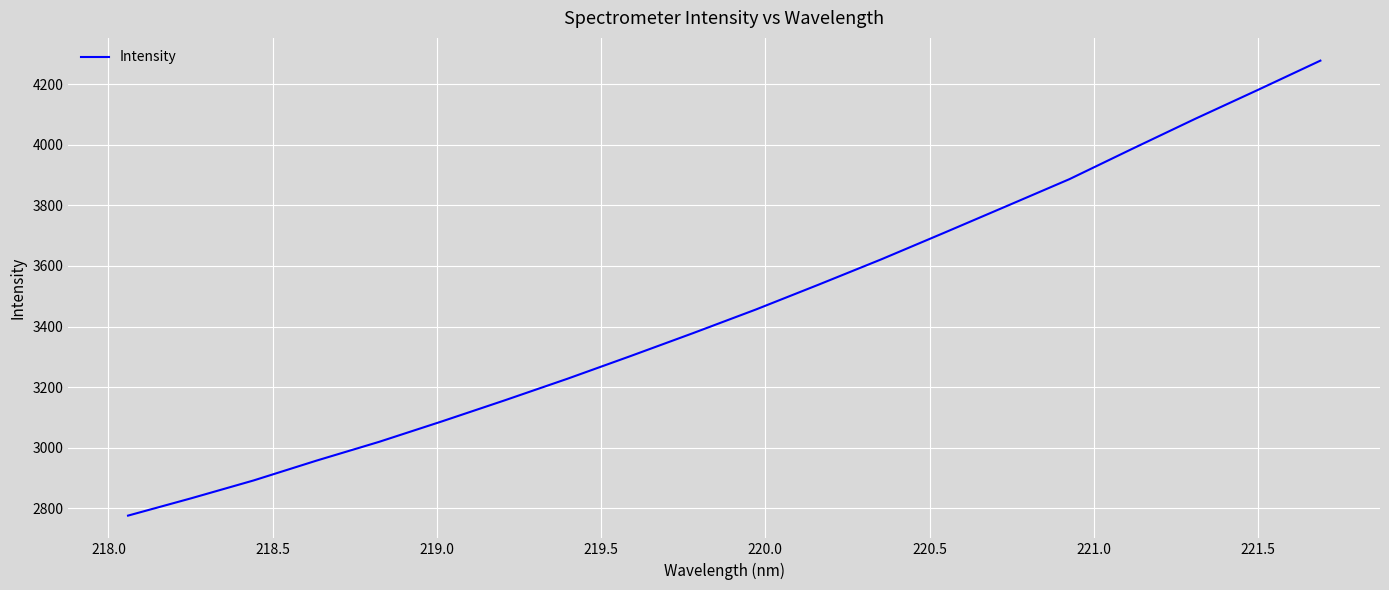

What is the average value?

3458.6